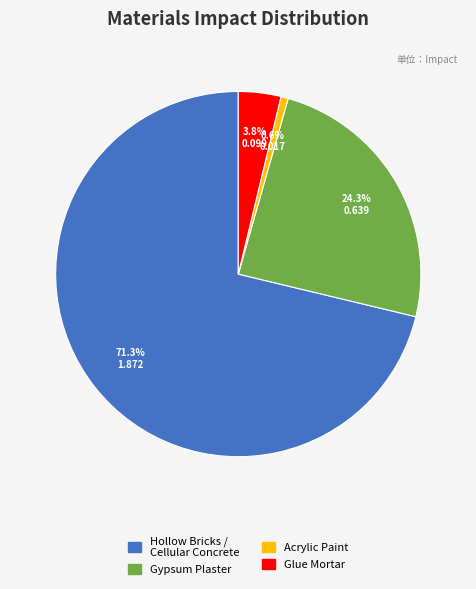

Is there any slice that represents more than half of the pie?

Yes